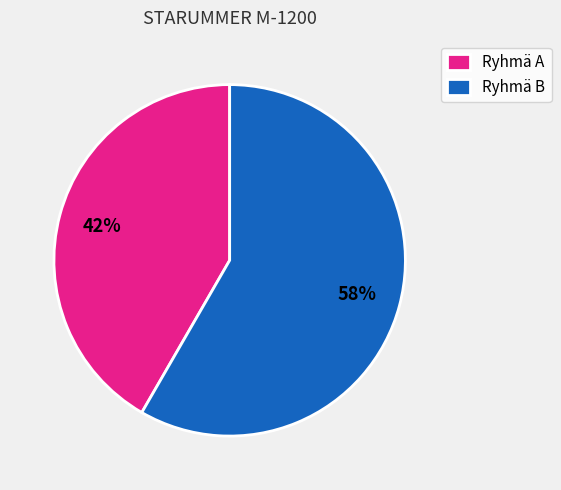

To the nearest percent, what is the combined percentage of Ryhmä B and Ryhmä A?

100%